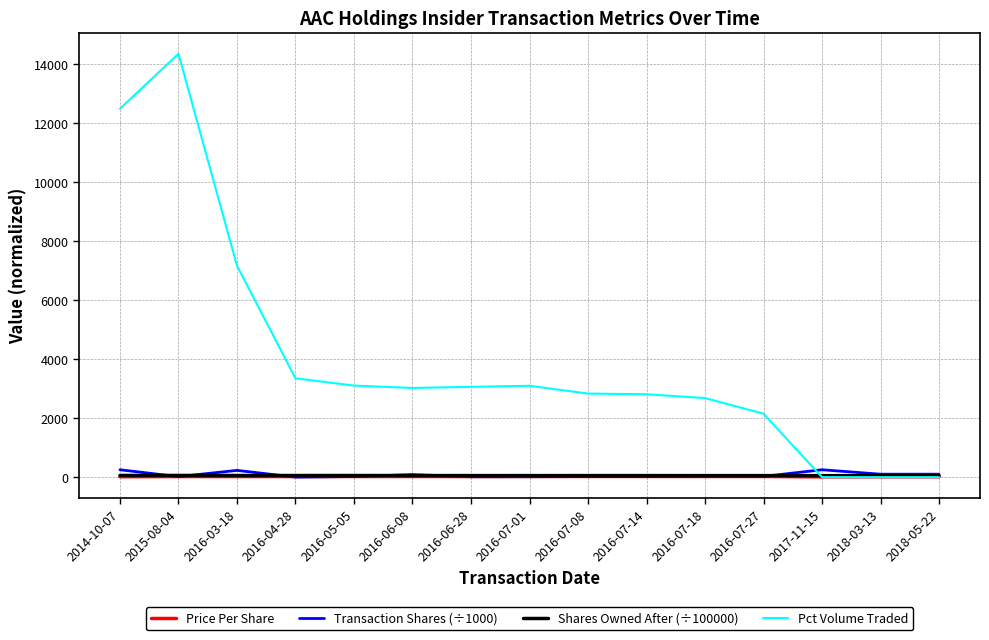

What is the average value of the Shares Owned After (÷100000) series?

52.5